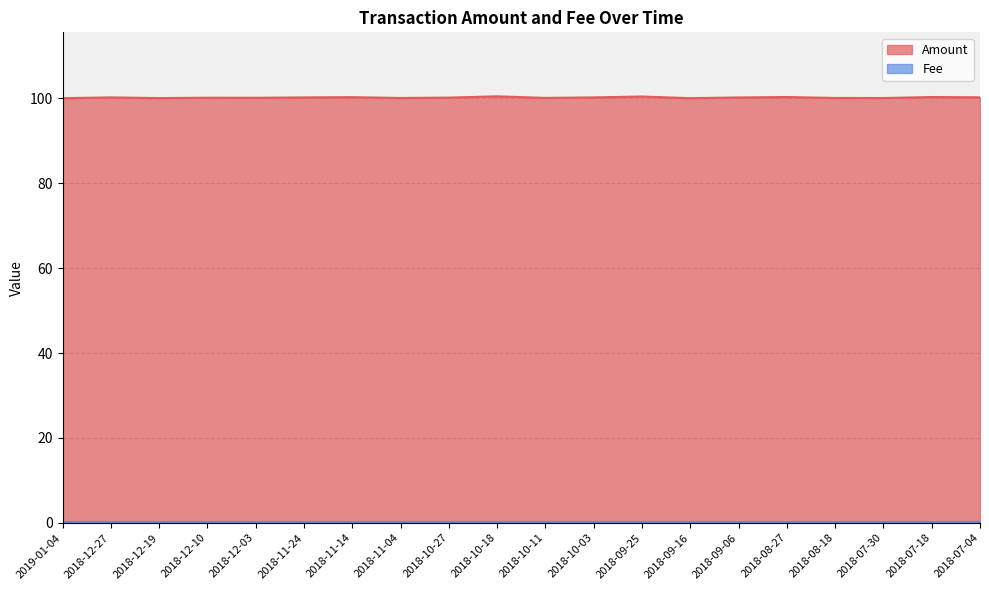

List the labels in order of value, largest first.

2018-10-18, 2018-09-25, 2018-07-18, 2018-08-27, 2018-11-14, 2018-07-04, 2018-10-03, 2018-12-27, 2018-11-24, 2018-09-06, 2018-10-27, 2018-12-10, 2018-12-03, 2018-10-11, 2018-08-18, 2018-11-04, 2018-07-30, 2018-12-19, 2018-09-16, 2019-01-04